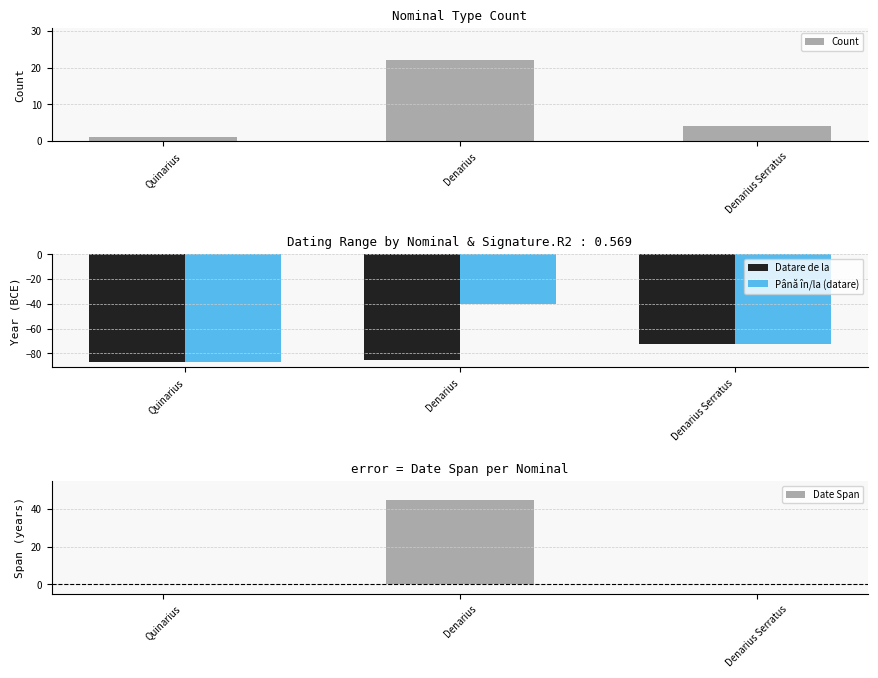

What is the maximum value shown in the chart?

45